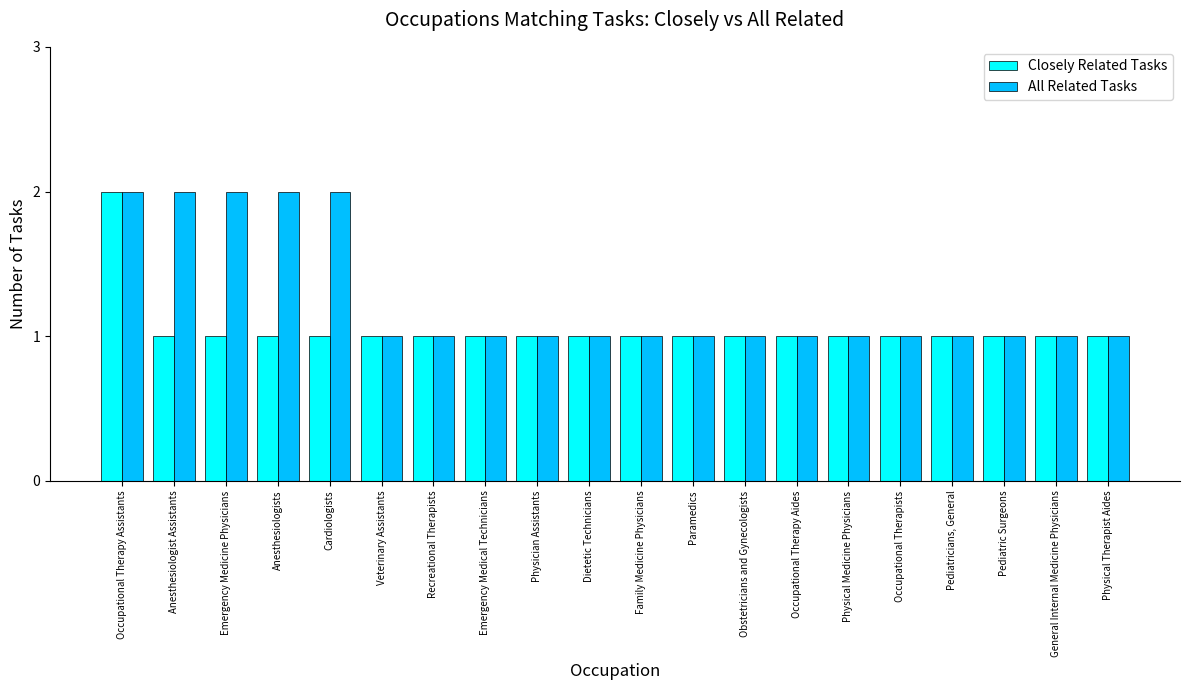

What is the sum of the Closely Related Tasks values at Occupational Therapy Assistants and Pediatric Surgeons?

3